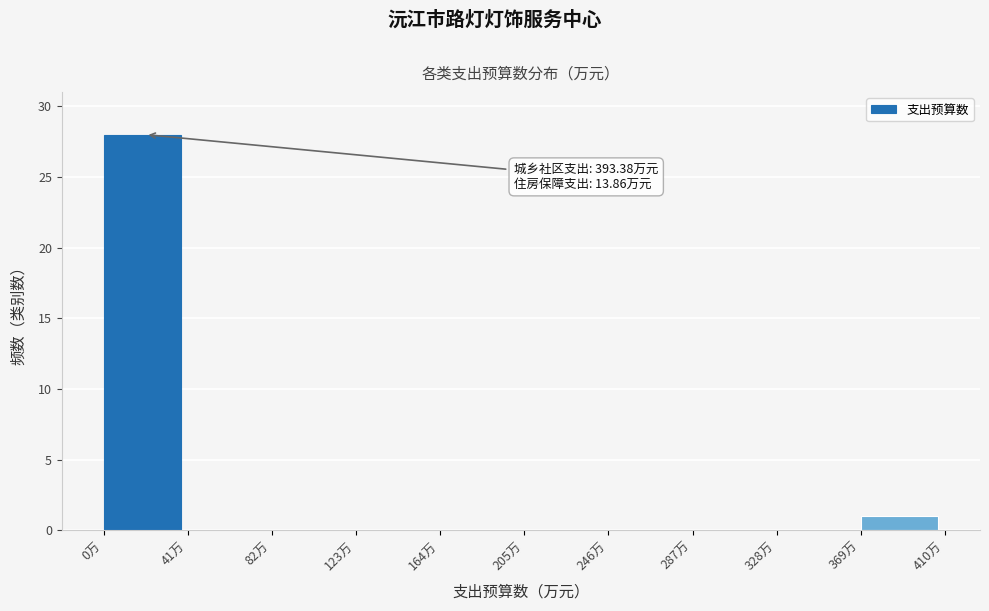

Over which range of the x-axis is the bar tallest?

0 to 41